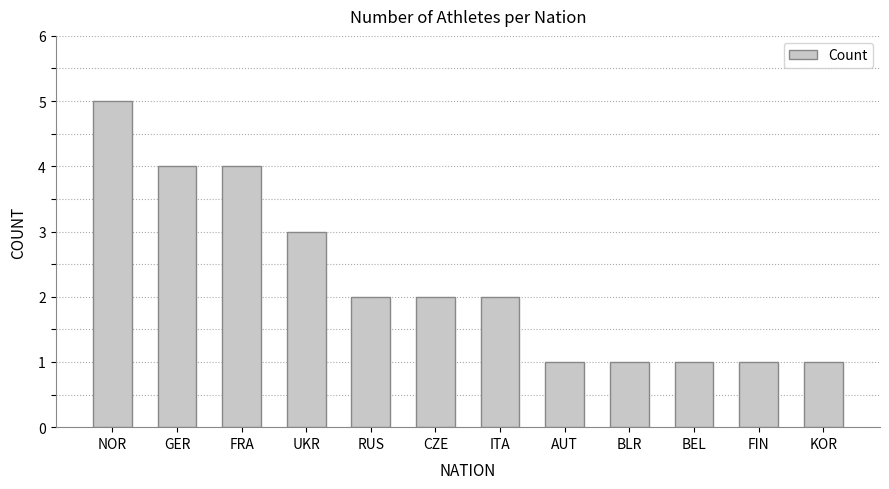

What is the label of the 8th bar from the right?

RUS